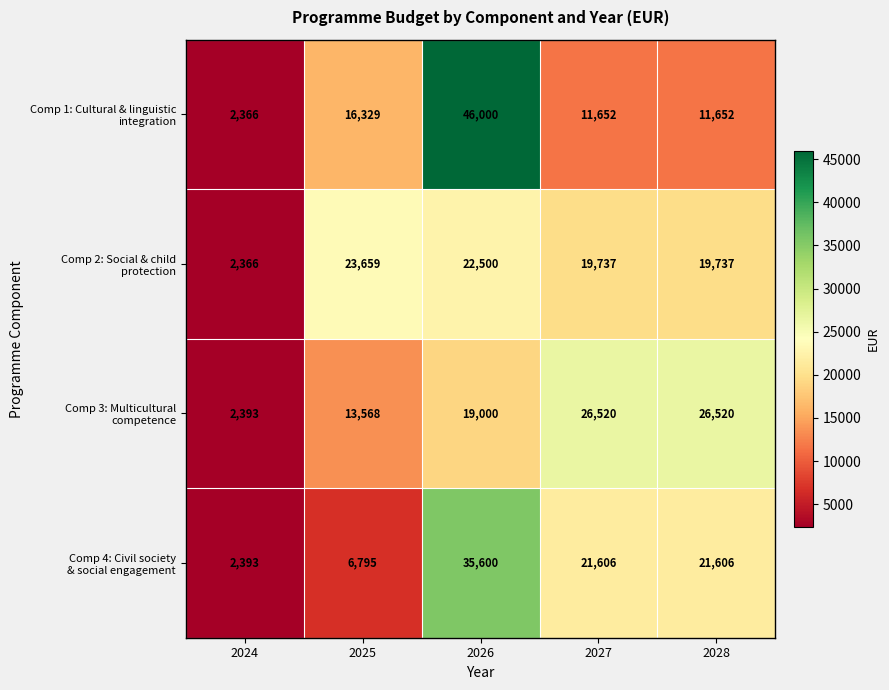

Which category has the lowest value across all series?

2024